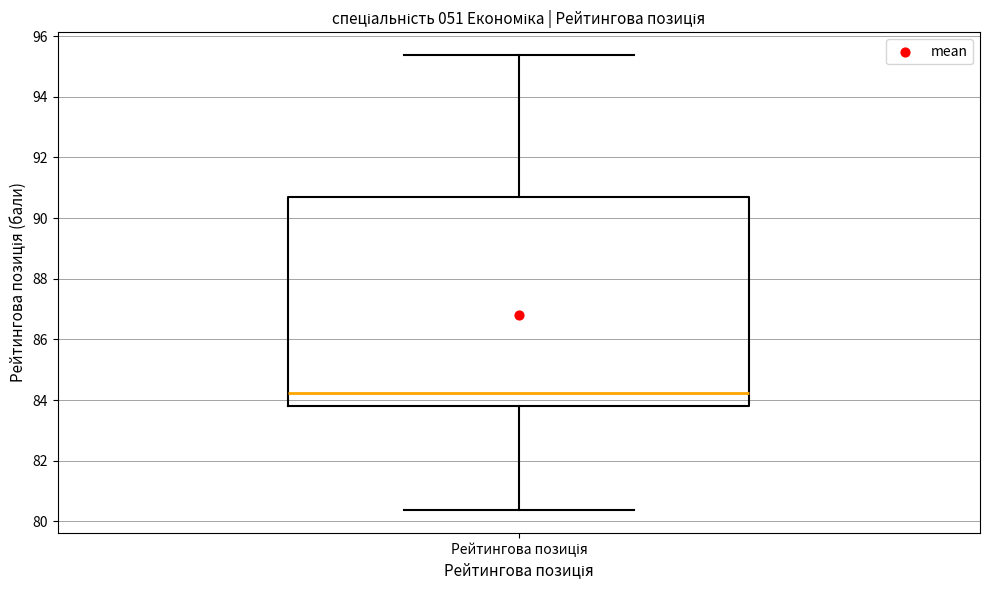

Read this box plot against the y-axis: the position of the median line, the range covered by the box, and the ends of both whiskers. The values are not printed on the chart, so give them approximately, as read against the axis.

median 84.2, box 83.8 to 90.6, whiskers 80.4 to 95.4